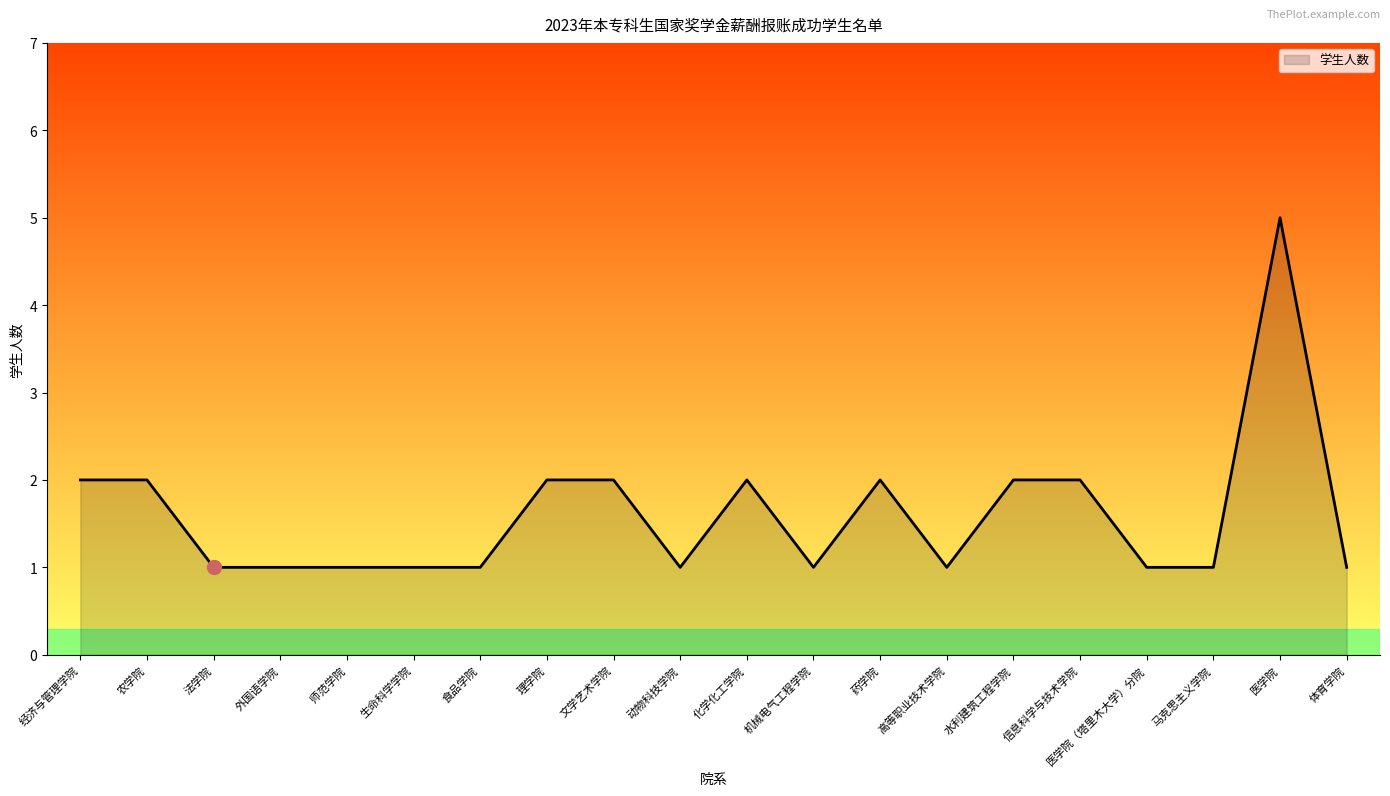

What is the sum of all values?

32